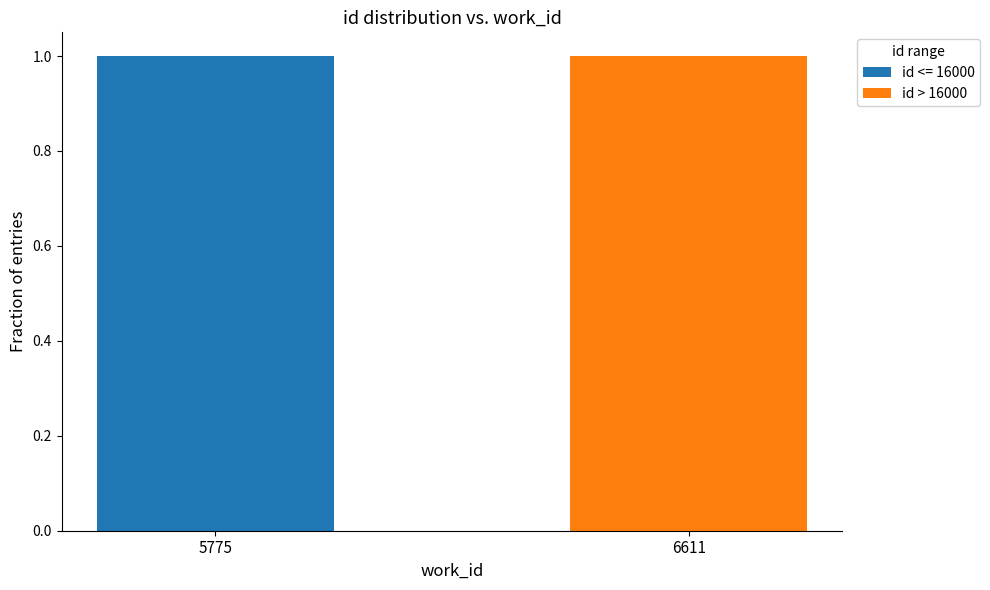

Which category has the highest value in the id <= 16000 series?

5775